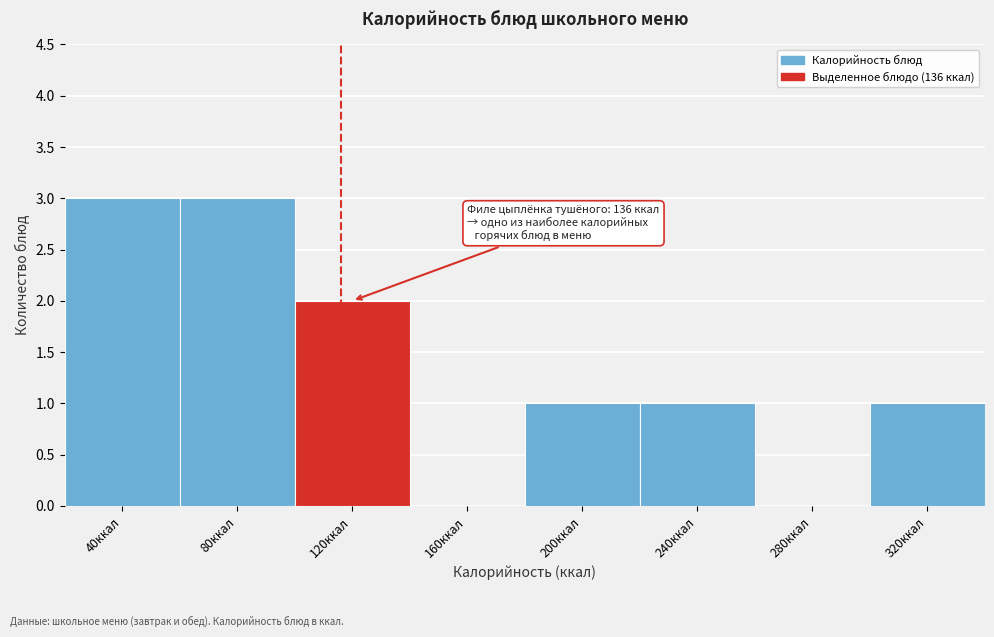

Reading left to right, list all the values displayed in this chart.

40ккал=3	80ккал=3	120ккал=2	160ккал=0	200ккал=1	240ккал=1	280ккал=0	320ккал=1